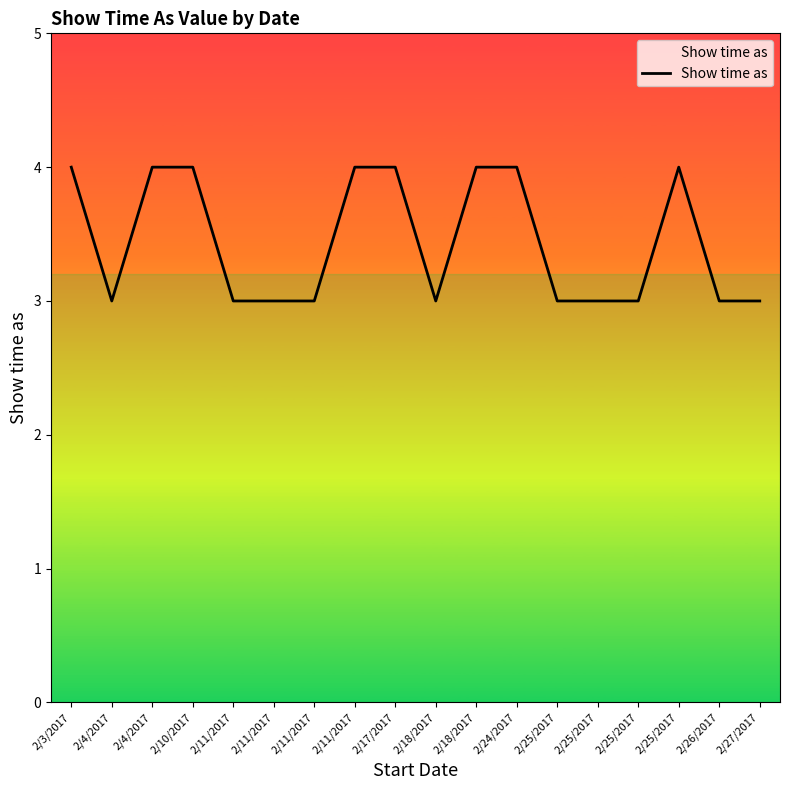

Rank the categories by value from highest to lowest.

2/3/2017, 2/4/2017, 2/10/2017, 2/11/2017, 2/17/2017, 2/18/2017, 2/24/2017, 2/25/2017, 2/4/2017, 2/11/2017, 2/11/2017, 2/11/2017, 2/18/2017, 2/25/2017, 2/25/2017, 2/25/2017, 2/26/2017, 2/27/2017